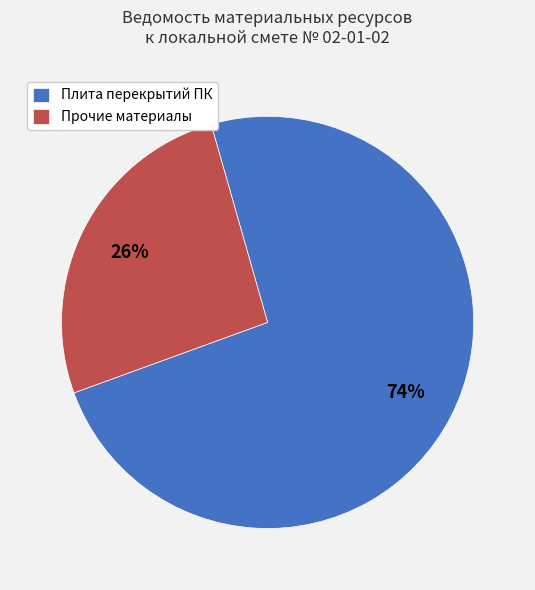

Approximately how many times larger is the value at Прочие материалы compared to Плита перекрытий ПК?

0.4